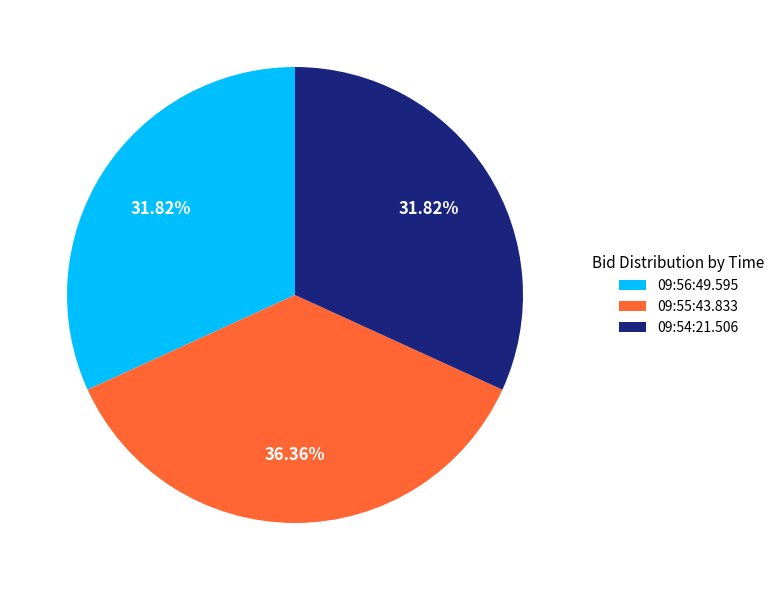

What percentage is the 09:56:49.595 slice, to the nearest percent?

32%